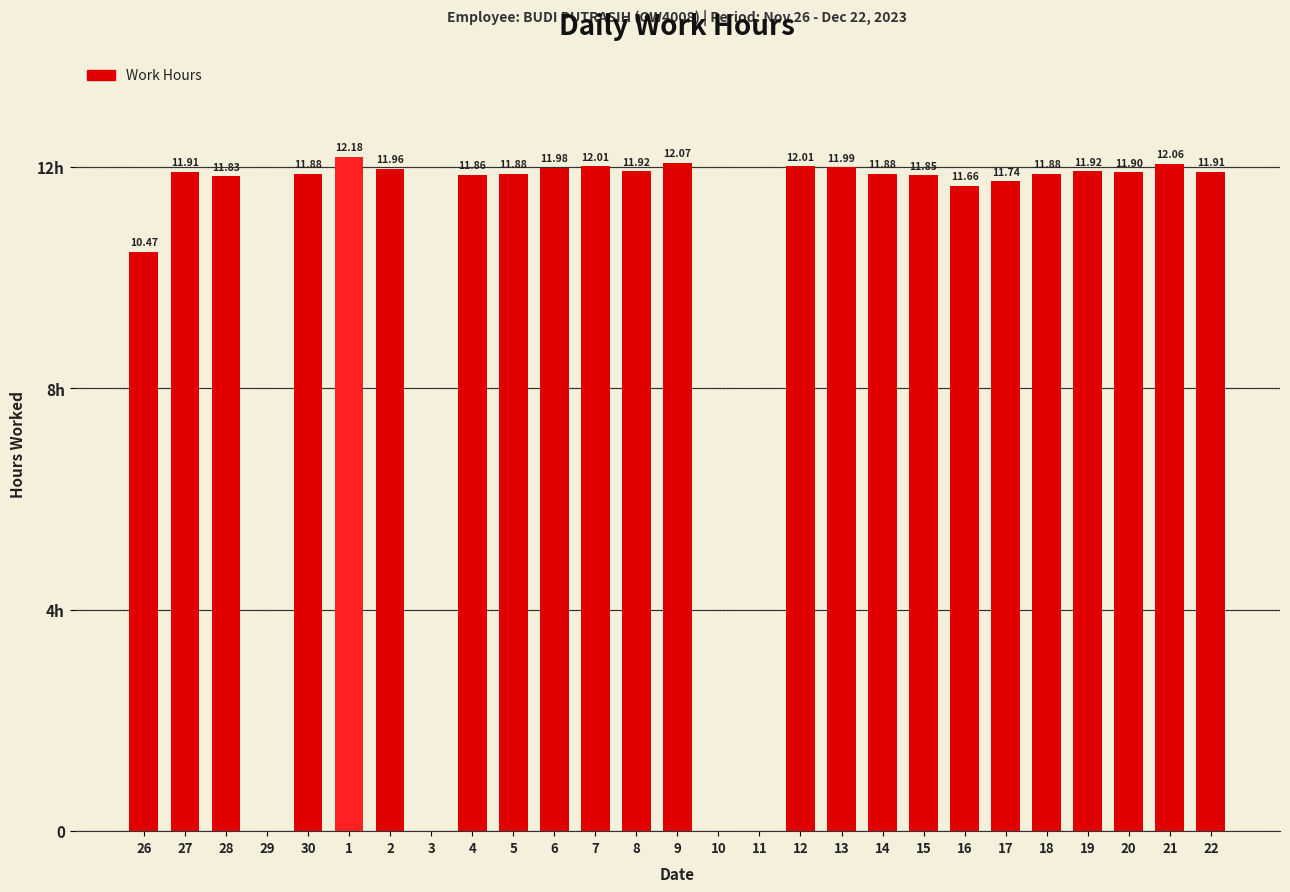

At which label does the data first exceed 11?

27